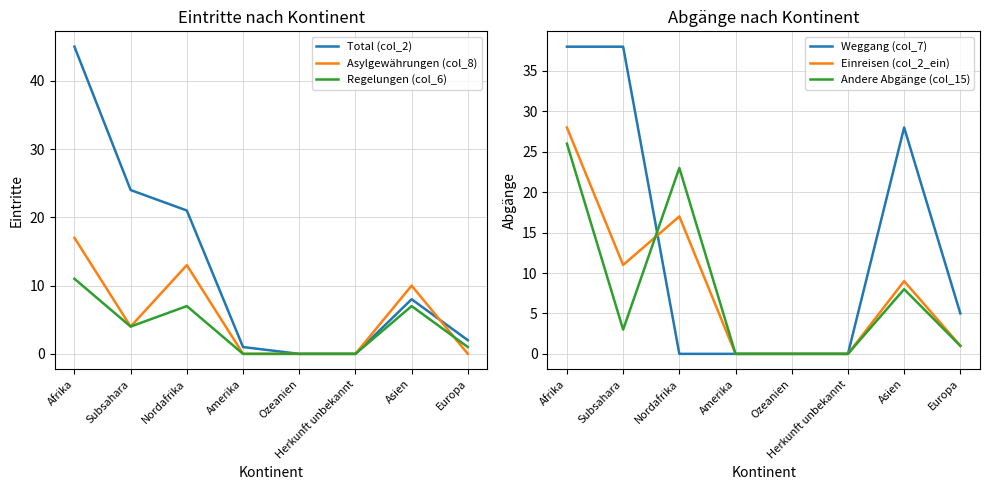

Count the Asylgewährungen (col_8) values in the range 0 to 13.

7